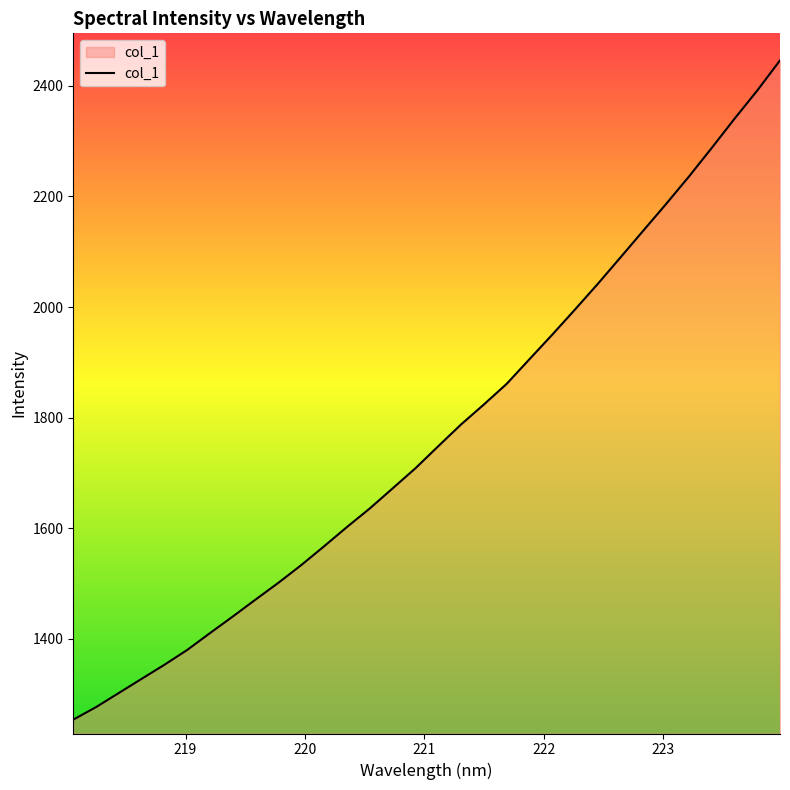

True or false: there are more than 2 points higher than both neighbors.

False